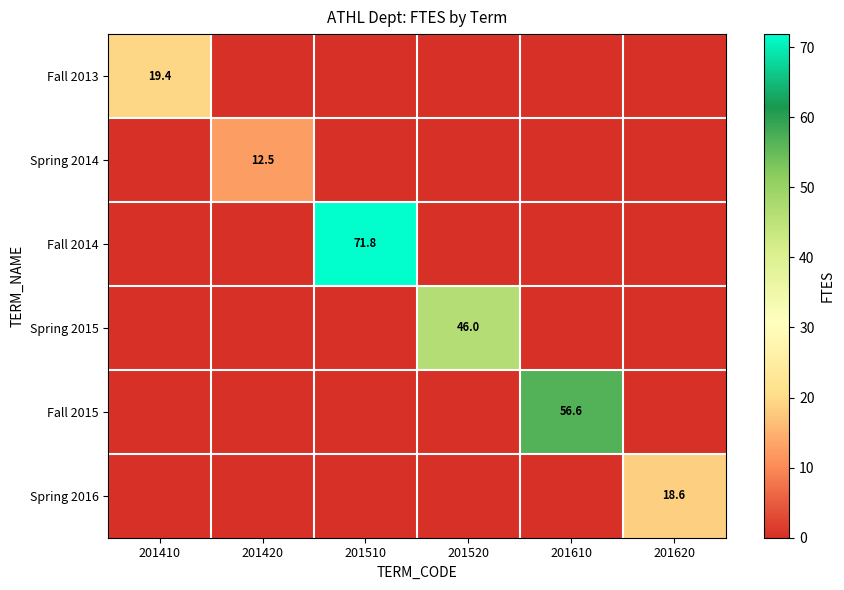

Is it true that Spring 2016 equals 18.6 at 201620?

True